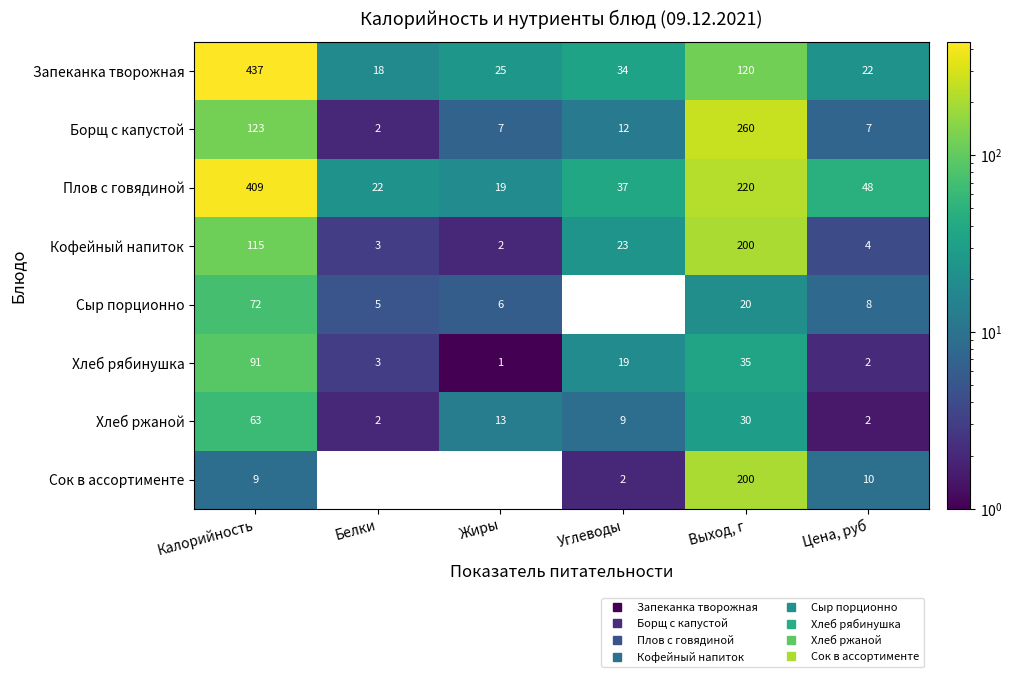

At which category does the chart reach its minimum across all series?

Жиры